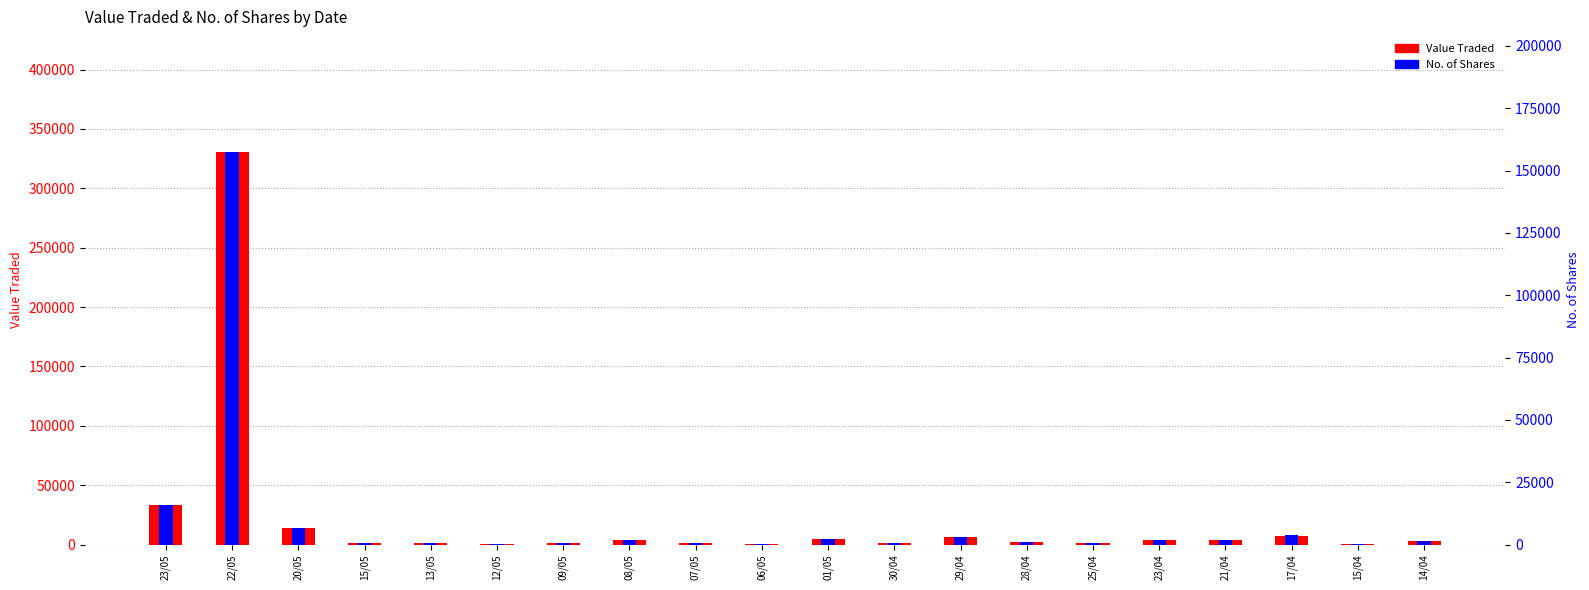

What is the sum of all No. of Shares values?

201466